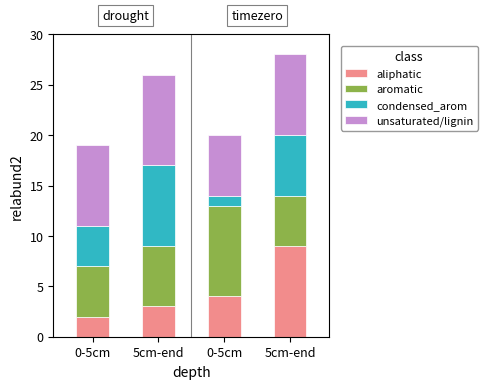

Which series has the largest total across all categories?

unsaturated/lignin